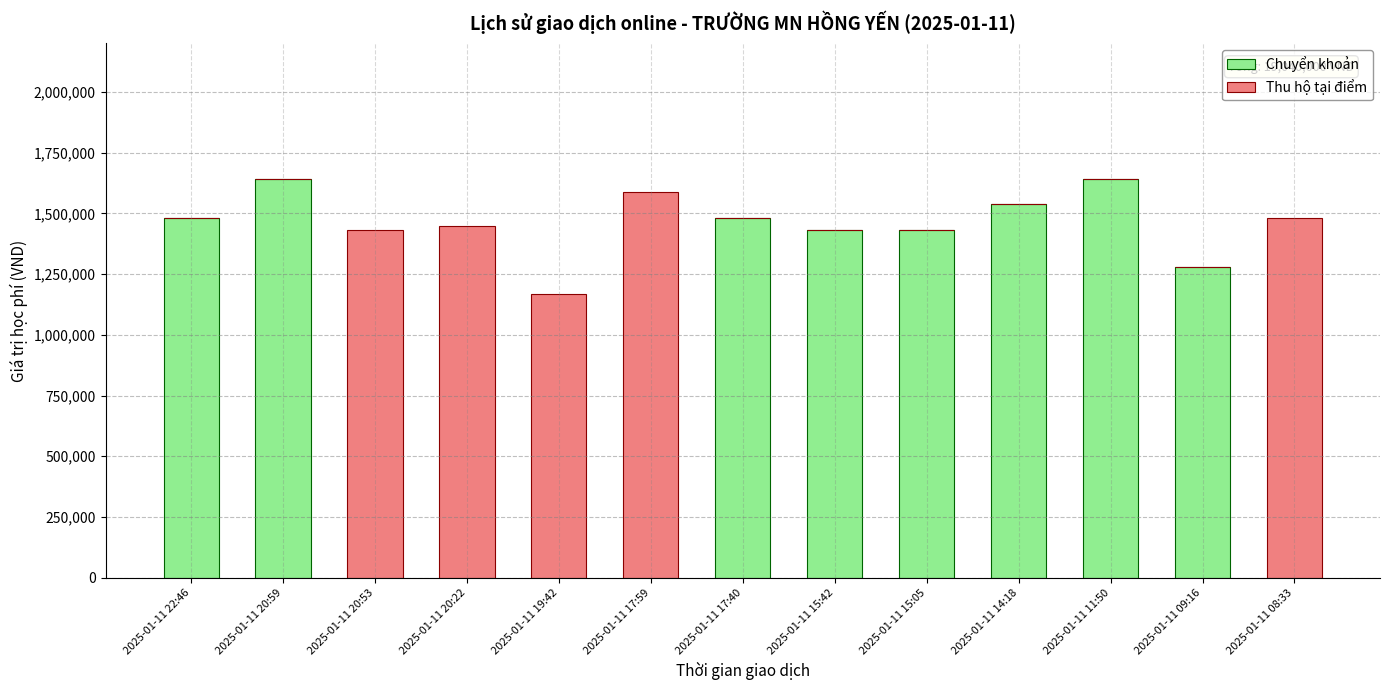

The value of Chuyển khoản at 2025-01-11 20:22 is 997122. True or false?

False